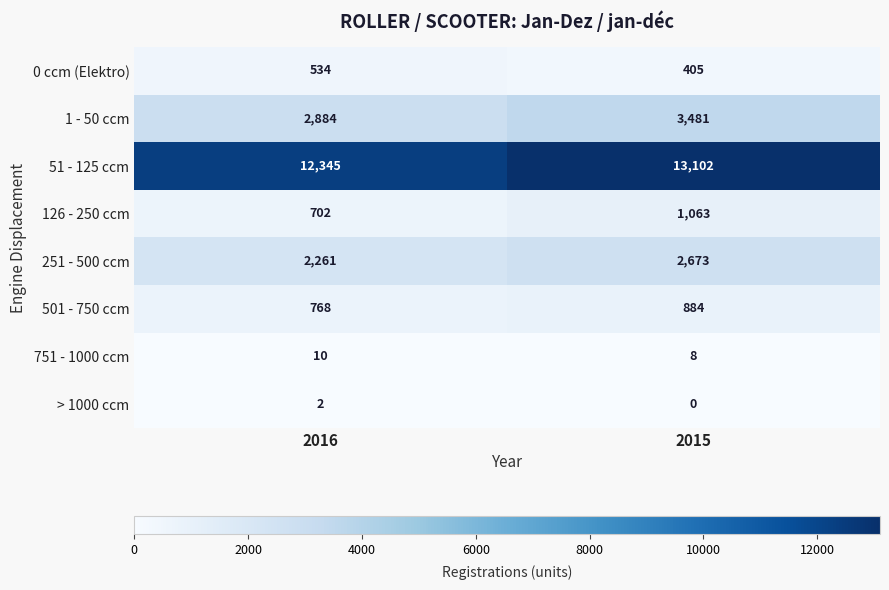

Which series has the largest total across all categories?

51 - 125 ccm